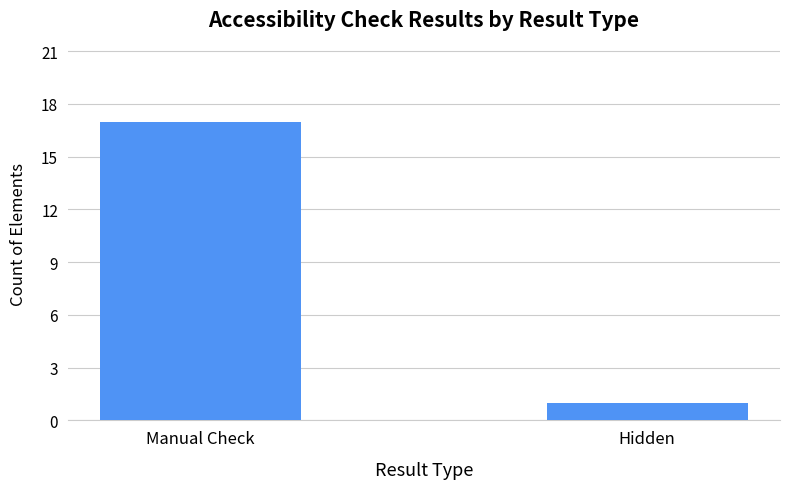

How many data points are less than 17?

1